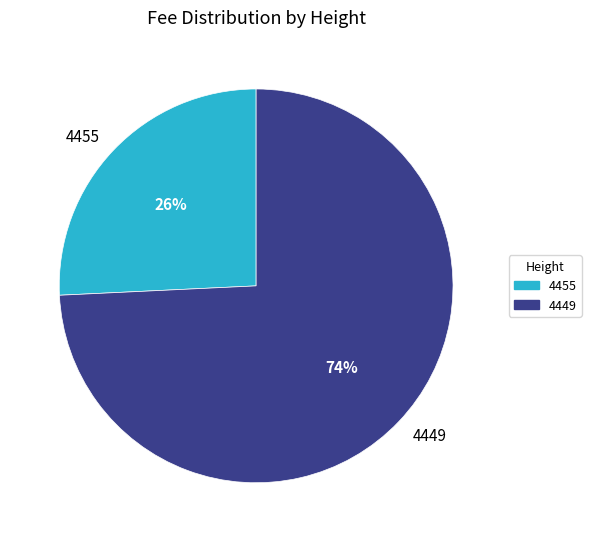

Which has a higher value, 4449 or 4455?

4449